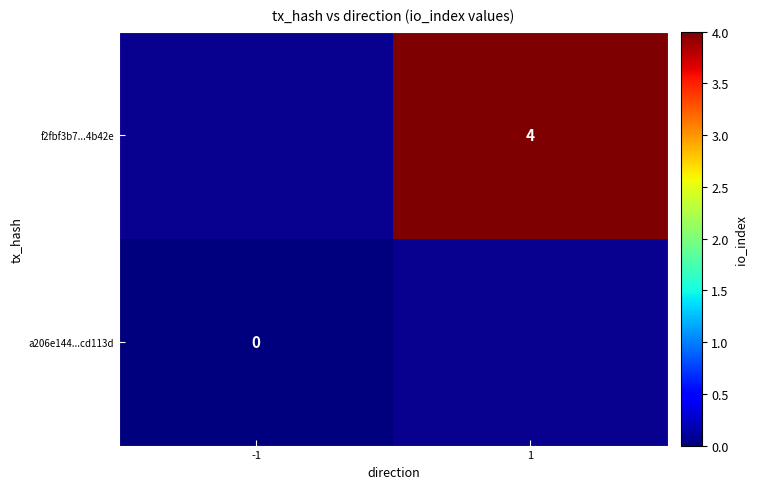

Which category has the highest value across all series?

1